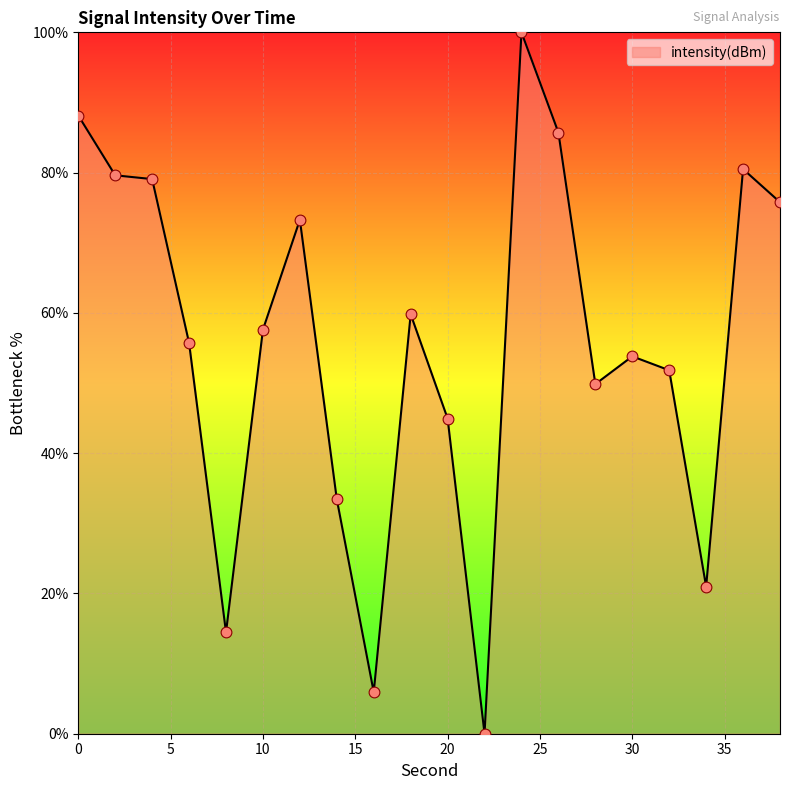

What is the difference between the maximum and minimum values?

100.0